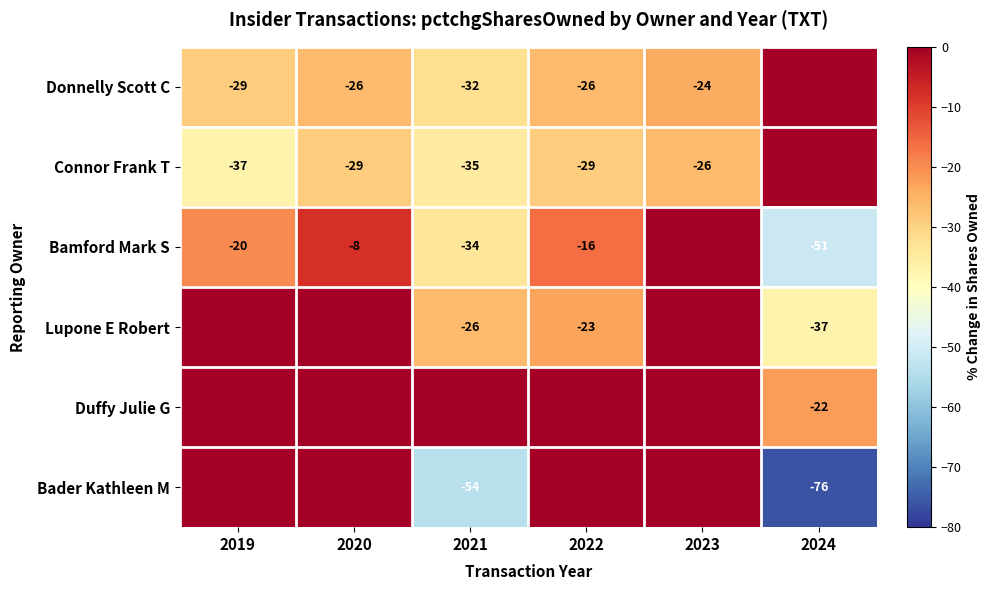

True or false: Connor Frank T has a value of -29 at 2022.

True